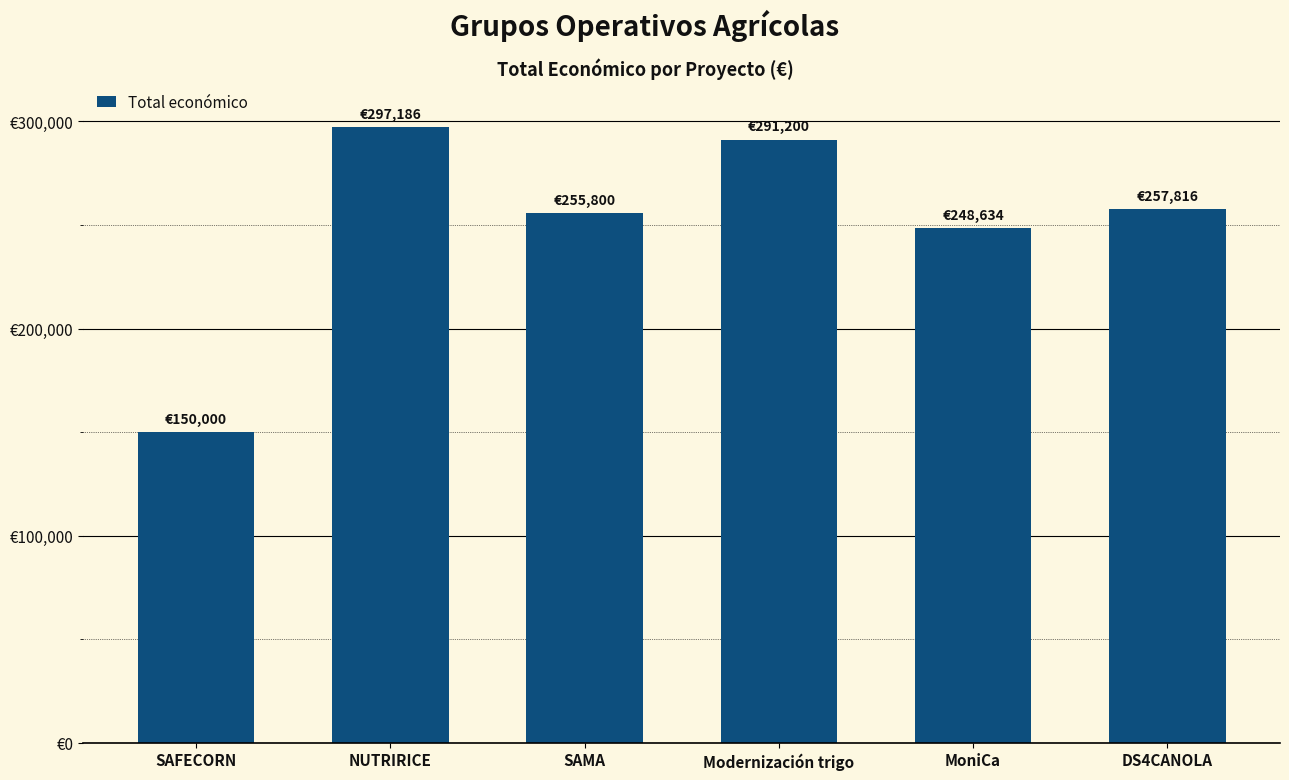

What is the label of the 1st bar from the left?

SAFECORN